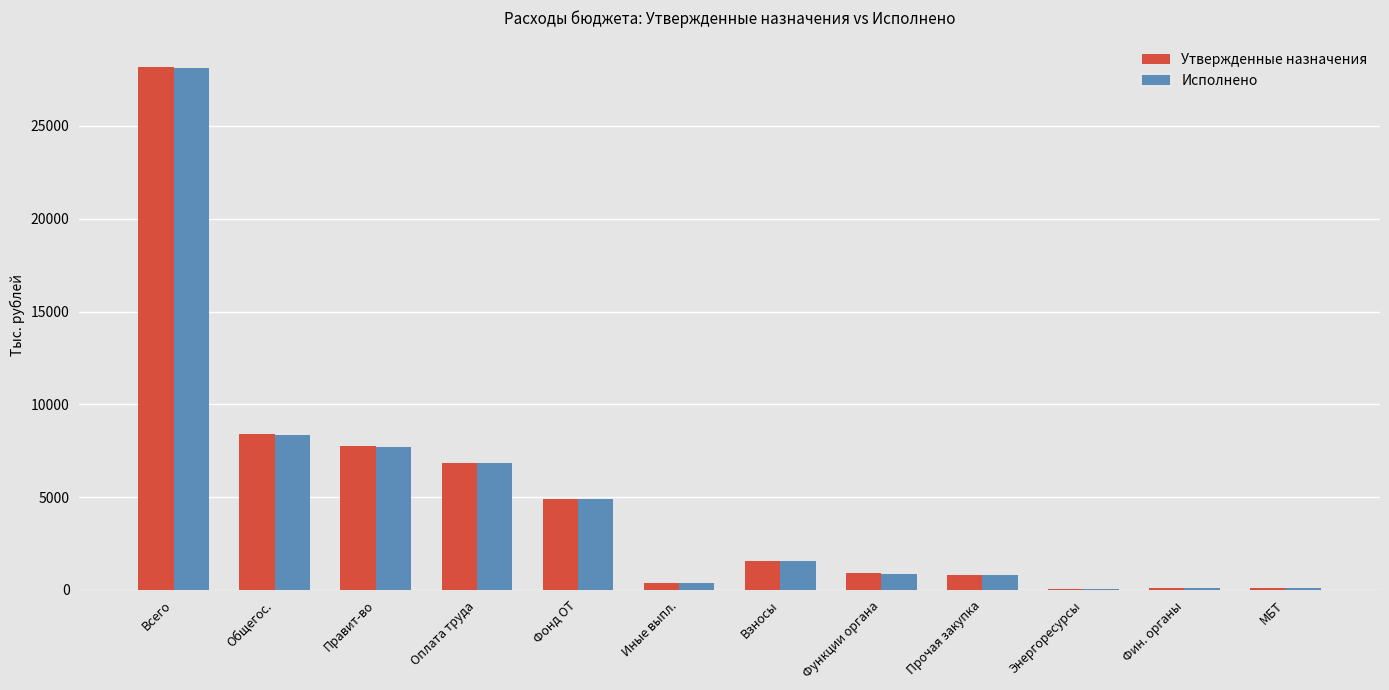

How many values in the Исполнено series exceed 1563?

6